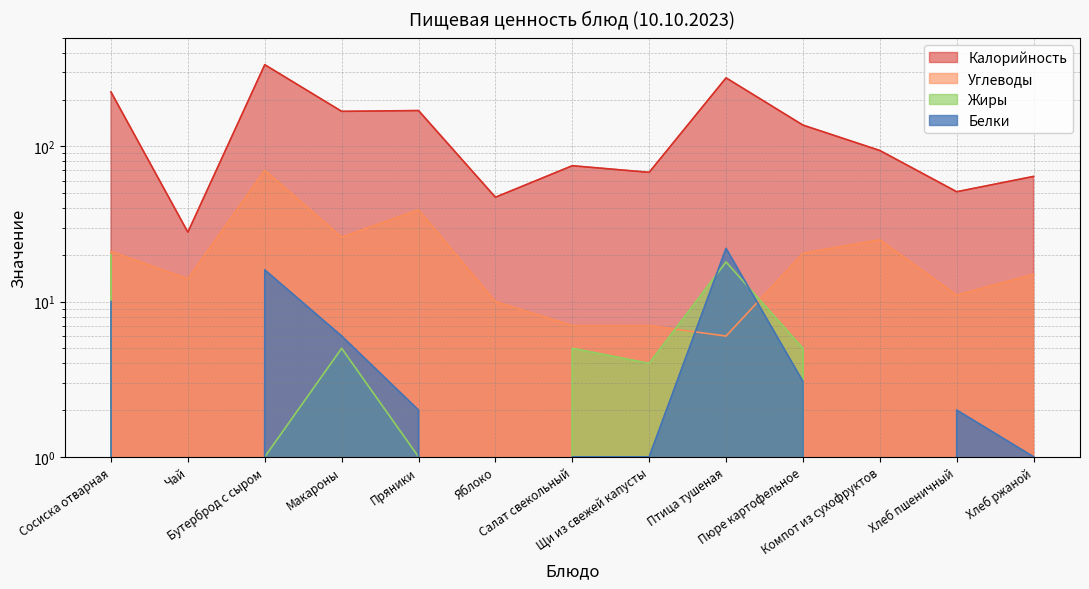

How many times do Белки and Жиры cross each other?

2